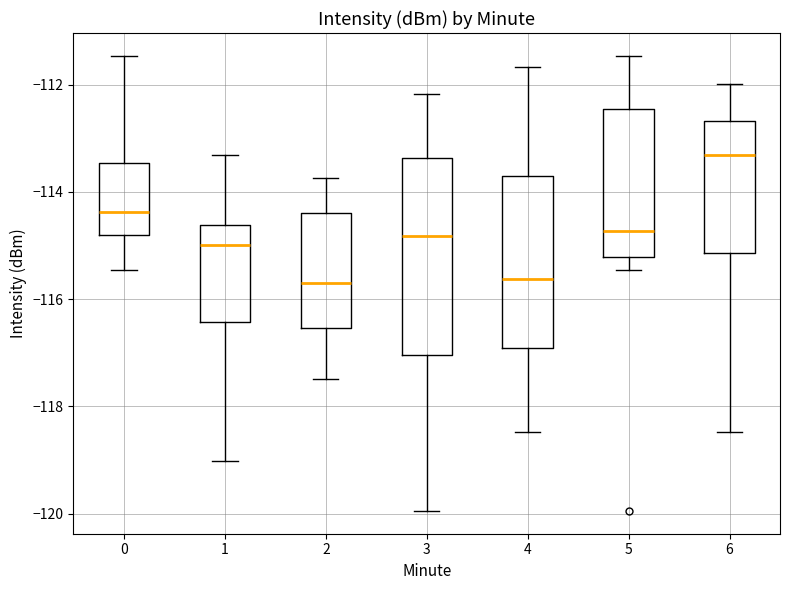

Reading left to right, transcribe this box plot: for each box, give where its median line is, the range the box spans, and where its two whiskers end, as read against the y-axis. The values are not printed on the chart, so give them approximately, as read against the axis.

0: median -114.4, box -114.8 to -113.4, whiskers -115.4 to -111.4
1: median -115.0, box -116.4 to -114.6, whiskers -119.0 to -113.4
2: median -115.6, box -116.6 to -114.4, whiskers -117.4 to -113.8
3: median -114.8, box -117.0 to -113.4, whiskers -120.0 to -112.2
4: median -115.6, box -117.0 to -113.6, whiskers -118.4 to -111.6
5: median -114.8, box -115.2 to -112.4, whiskers -115.4 to -111.4
6: median -113.4, box -115.2 to -112.6, whiskers -118.4 to -112.0